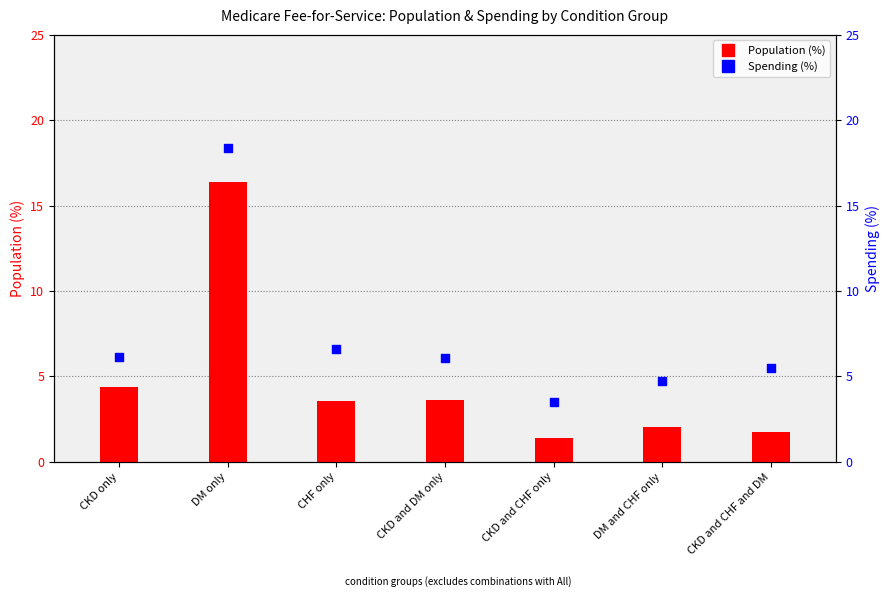

Which series has the widest spread of Y values?

Population (%)